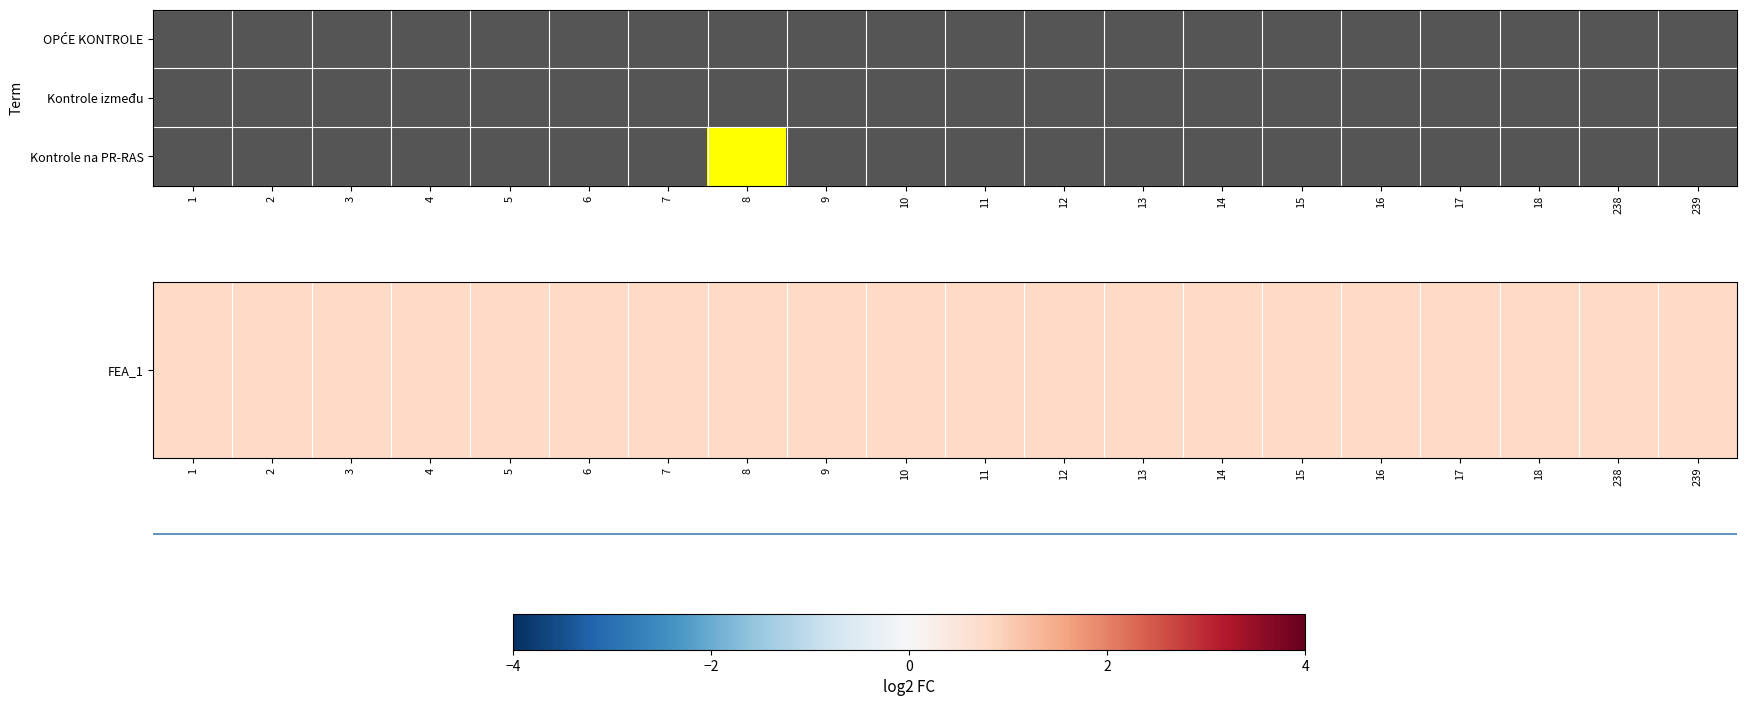

At which category is the sum across all series the highest?

8